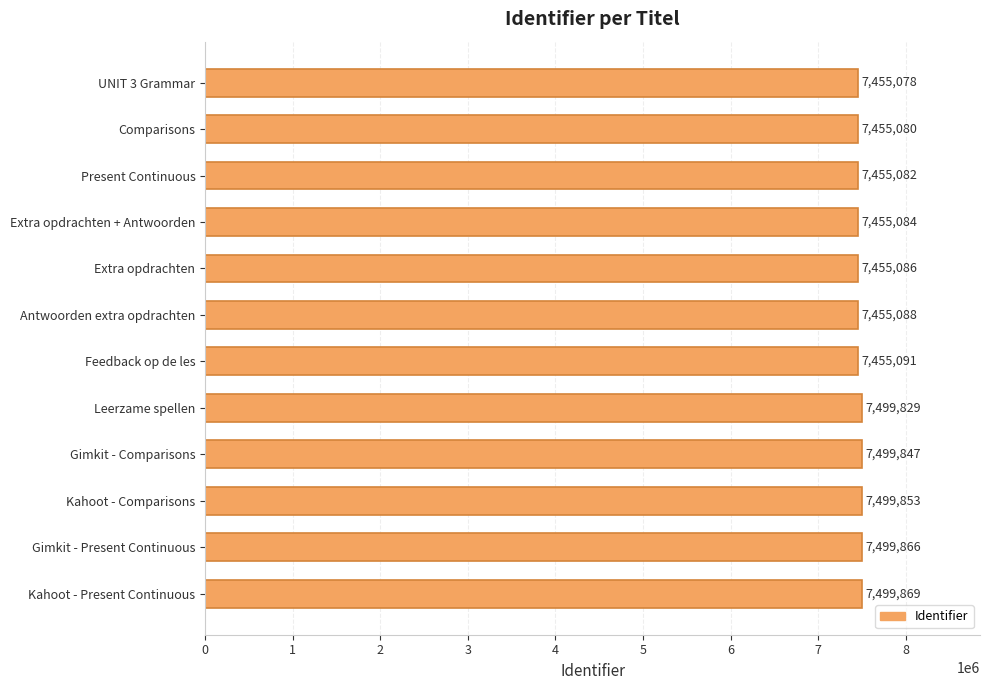

At which label is the value closest to 7477473?

Leerzame spellen